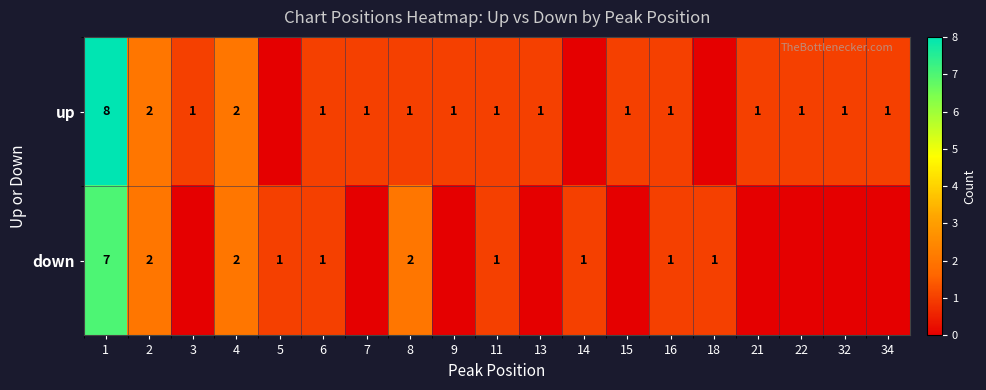

What is the sum of the down values at 4 and 8?

4